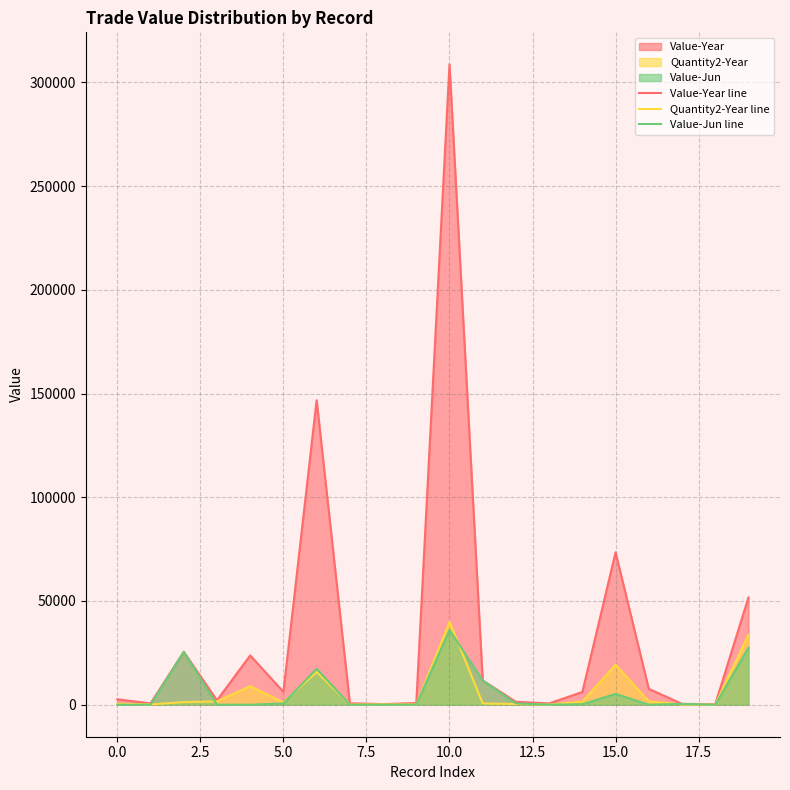

Is the value of Value-Year line at 15.0 greater than the value of Value-Jun line at 0.0?

Yes